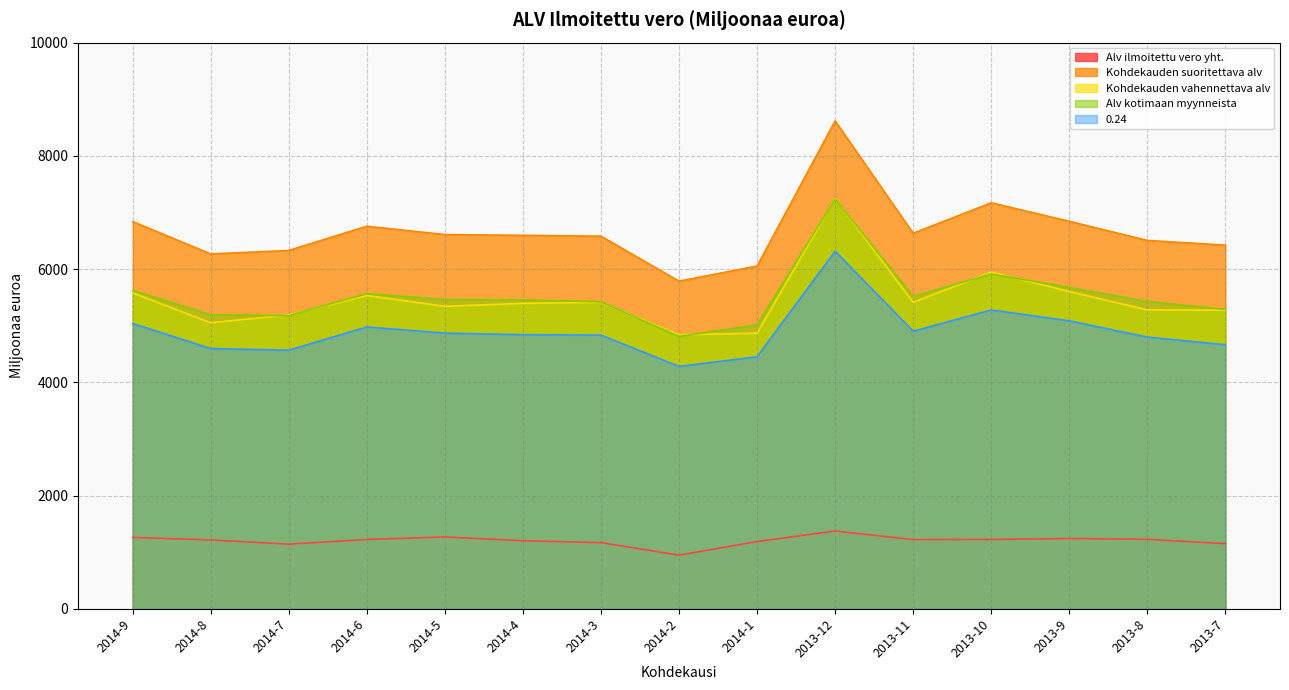

Reading right to left, what are all the values shown in this chart?

Alv ilmoitettu vero yht.: 1149.5	1226.5	1240.6	1224.2	1221.2	1373.0	1186.3	947.0	1168.3	1201.1	1267.9	1224.0	1140.1	1215.6	1259.4
Kohdekauden suoritettava alv: 6422.6	6506.0	6843.5	7170.6	6632.5	8617.7	6053.9	5786.2	6580.7	6595.7	6609.7	6756.2	6328.7	6267.2	6839.4
Kohdekauden vahennettava alv: 5273.1	5279.6	5602.9	5946.4	5411.4	7244.6	4867.6	4839.3	5412.4	5394.6	5341.8	5532.2	5188.7	5051.6	5580.1
Alv kotimaan myynneista: 5286.7	5428.3	5676.0	5912.8	5516.1	7235.0	5015.8	4810.0	5420.6	5455.5	5462.4	5566.7	5176.8	5192.9	5621.6
0.24: 4663.2	4798.5	5086.0	5277.3	4902.8	6314.6	4450.3	4280.5	4833.6	4841.9	4868.6	4977.3	4567.1	4596.4	5038.4